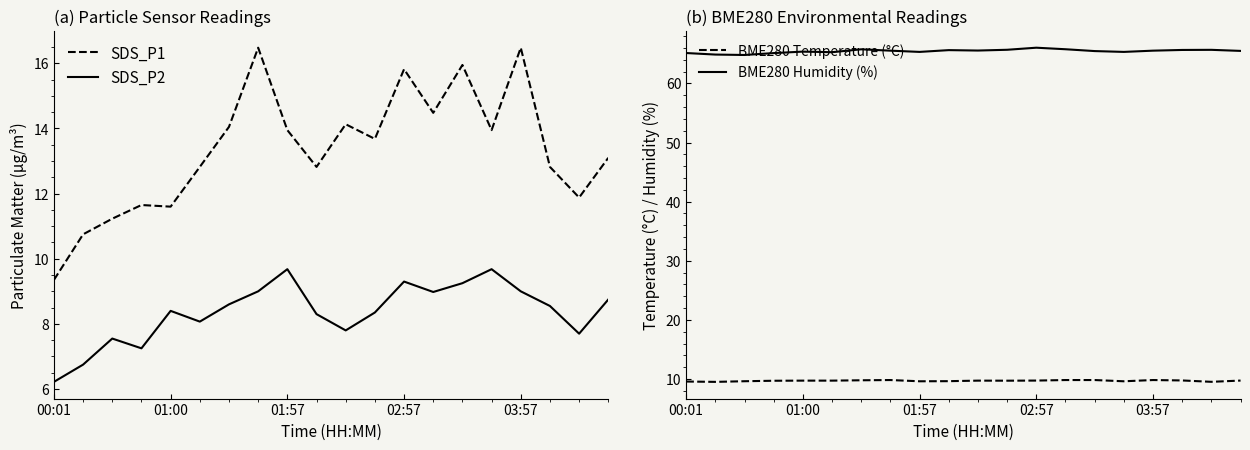

Is it true that BME280 Temperature (°C) equals 2.7 at 18?

False